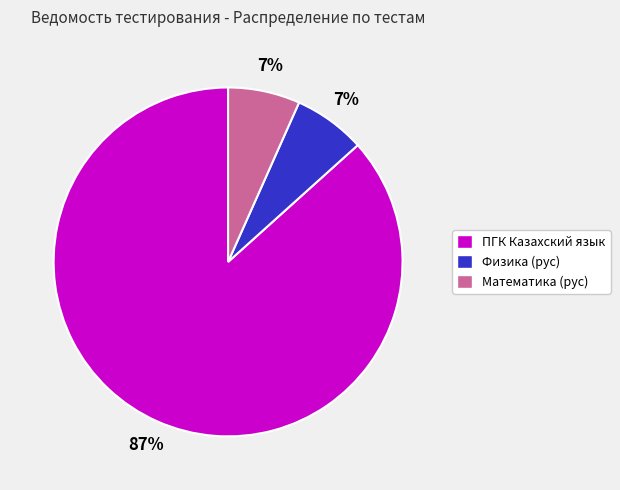

What percentage is the Физика (рус) slice, to the nearest percent?

7%